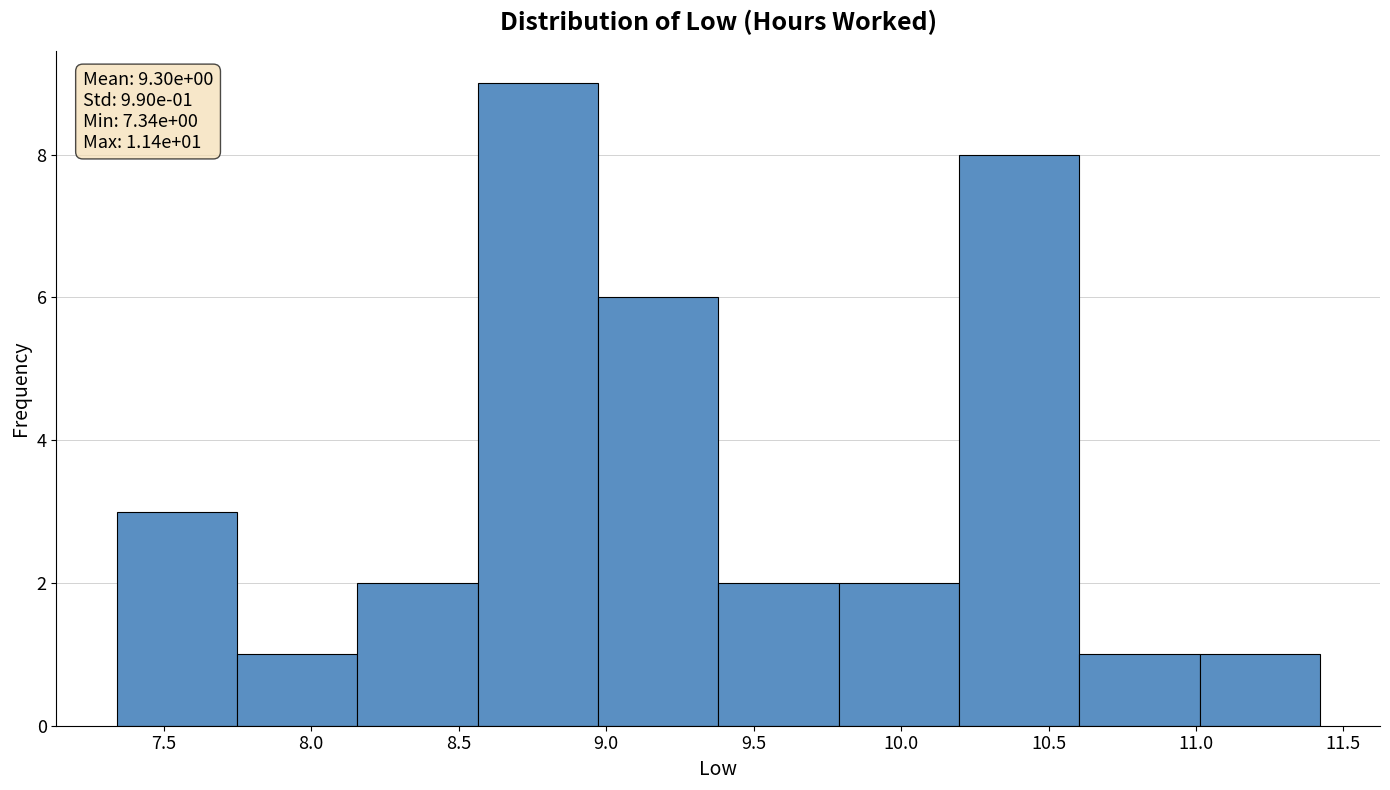

Over which range of the x-axis is the bar tallest?

8.55 to 8.95